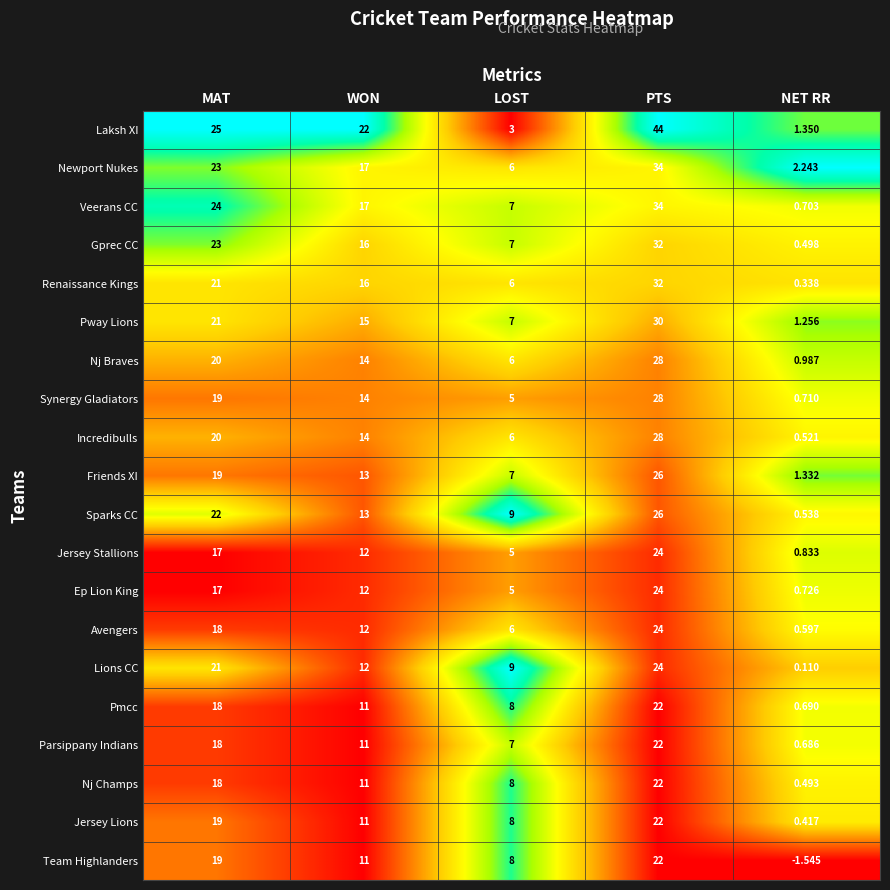

Rank the categories by Jersey Stallions value from lowest to highest.

NET RR, LOST, WON, MAT, PTS